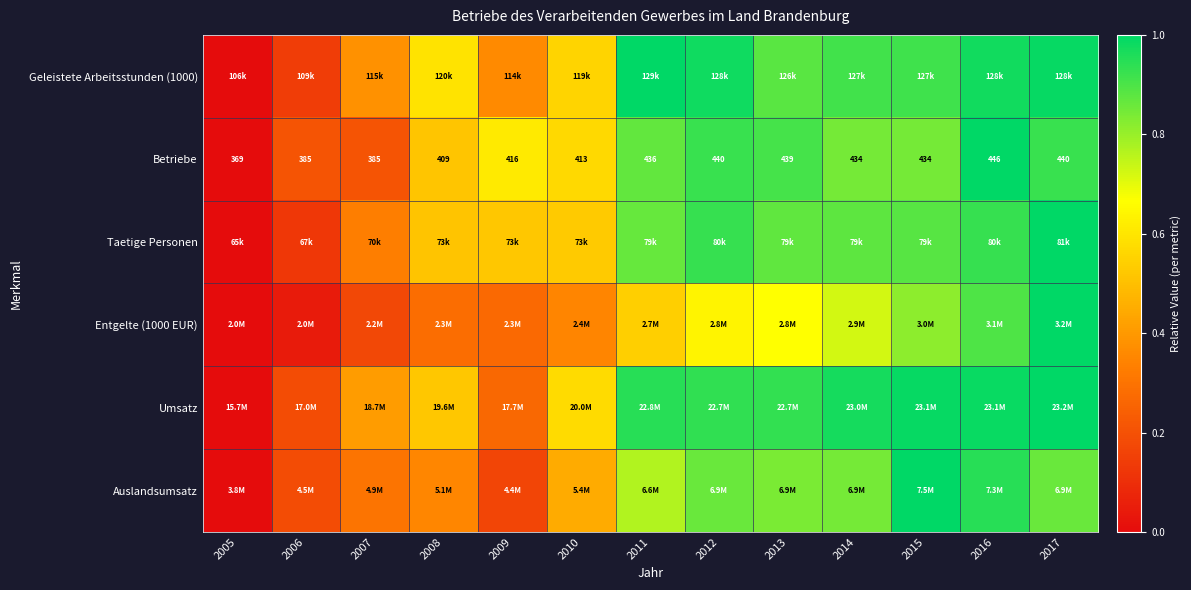

Which label corresponds to the smallest value in the chart?

2005